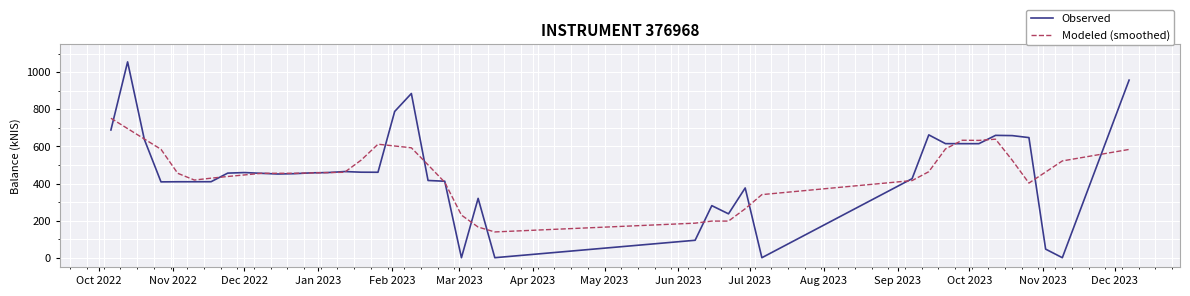

Which series has the widest spread of values?

Observed